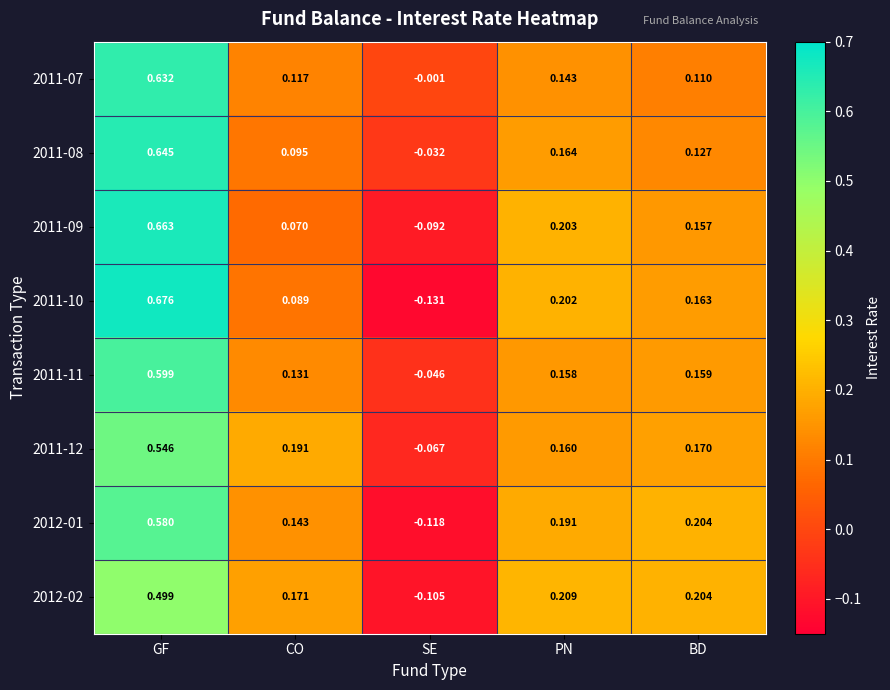

Is the value of 2011-12 at CO greater than the value of 2011-07 at PN?

Yes